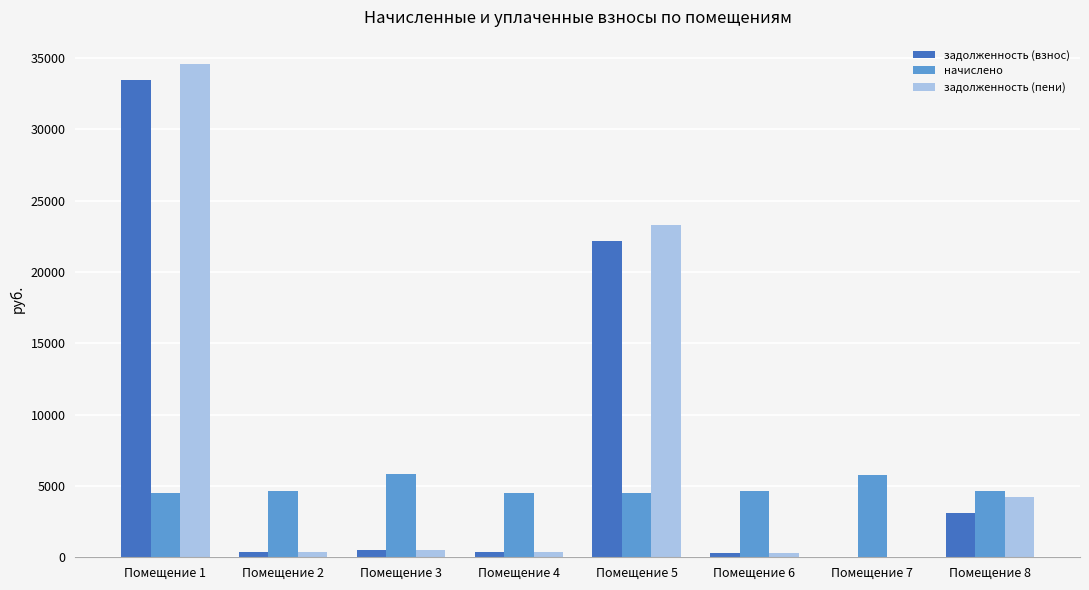

At which category is the sum across all series the highest?

Помещение 1